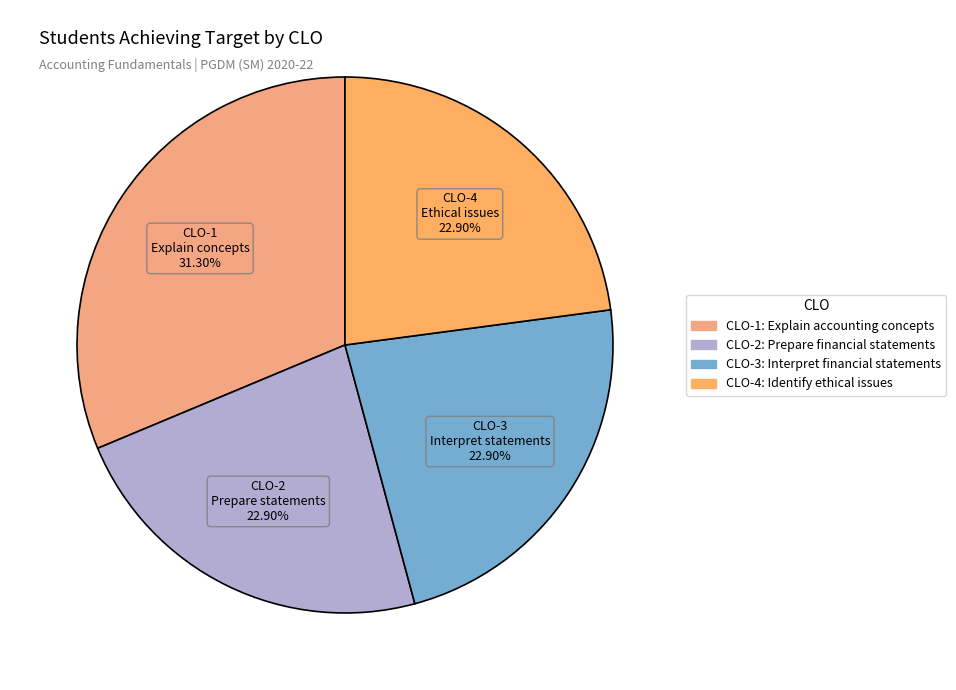

True or false: CLO-4: Identify ethical issues accounts for 36% of the total.

False